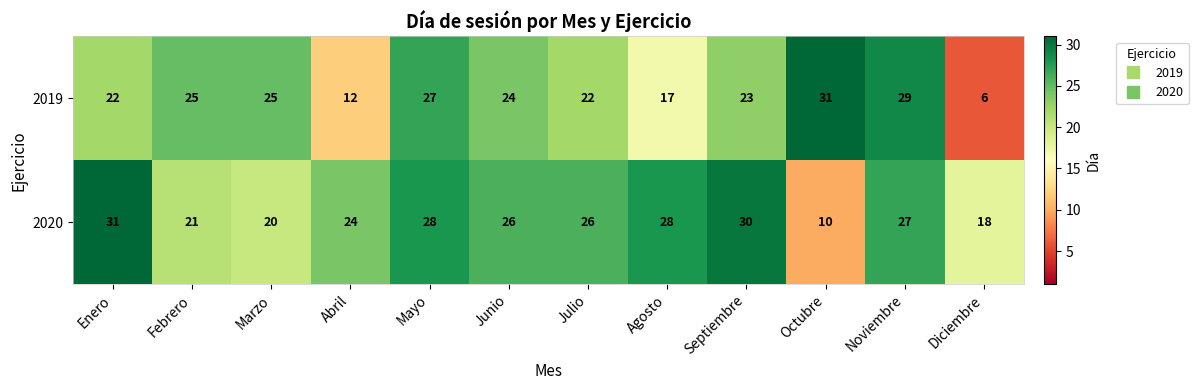

Count the number of categories in the chart.

12